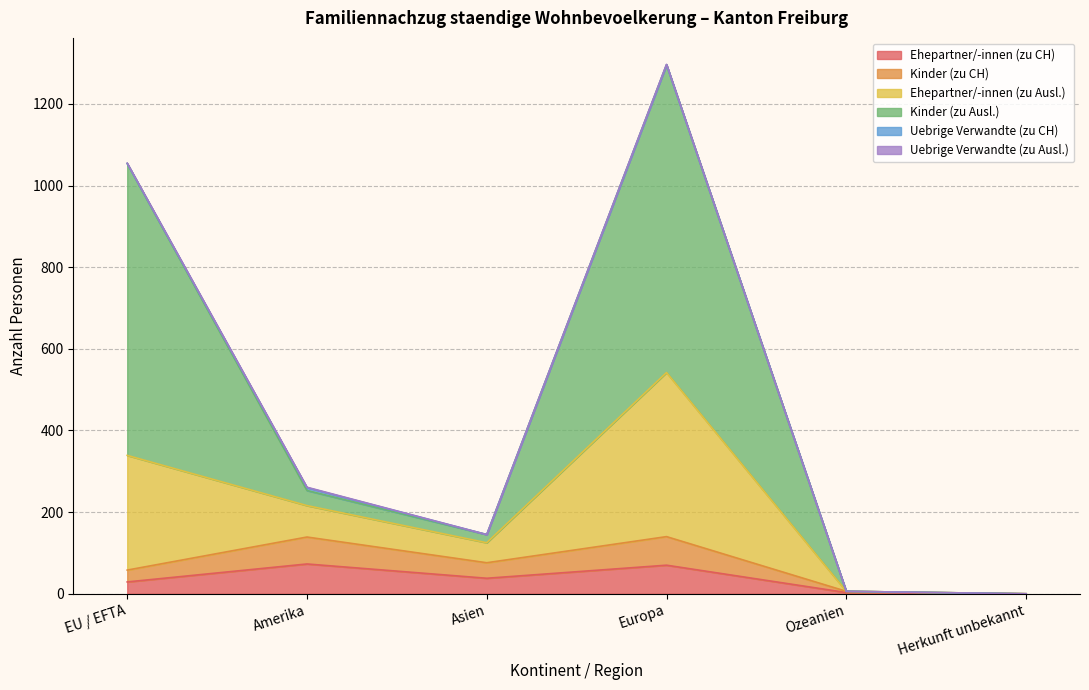

At which category is the sum across all series the highest?

Europa